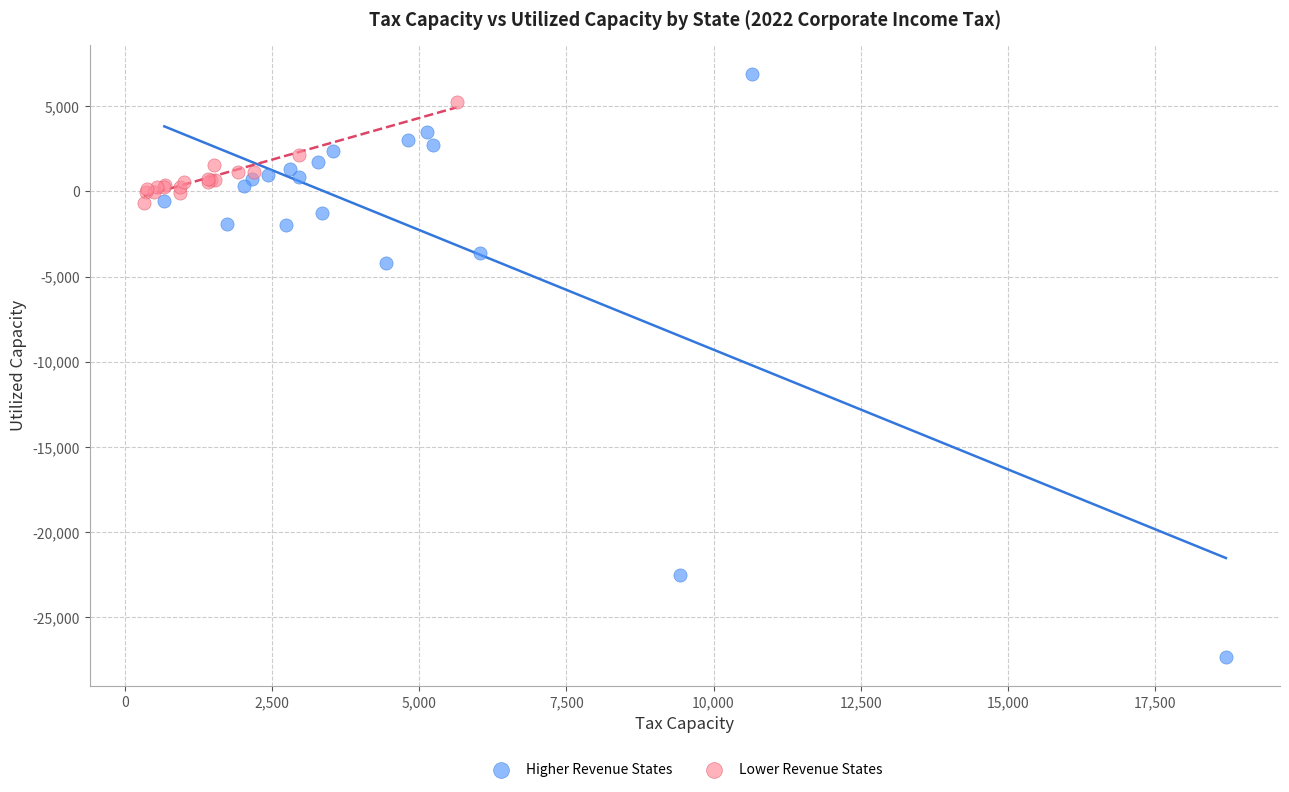

Which series has the largest Y range (max minus min)?

Higher Revenue States